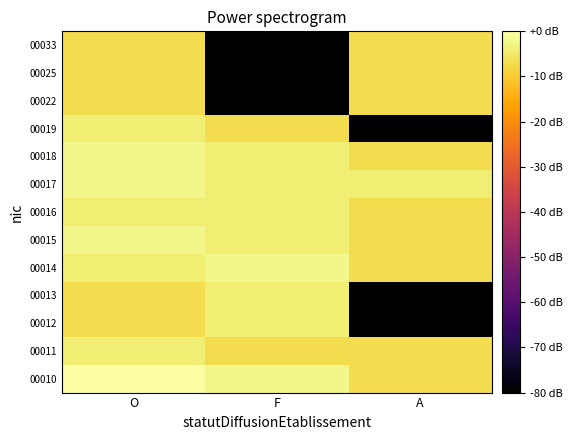

Which category has the lowest value across all series?

A